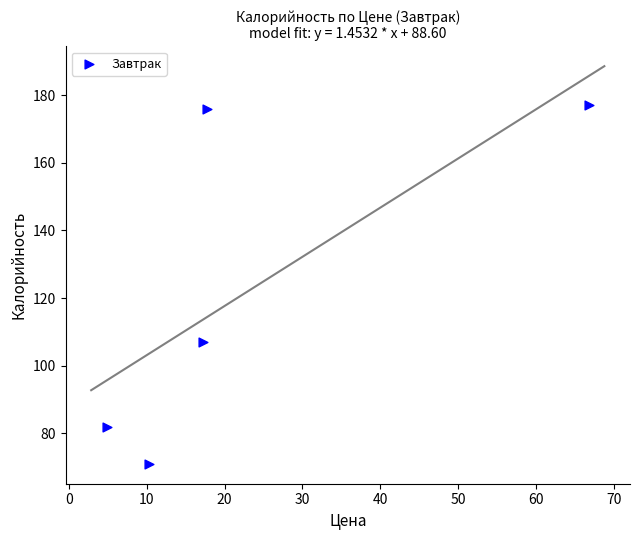

What Y value in the scatter plot is closest to 124?

107